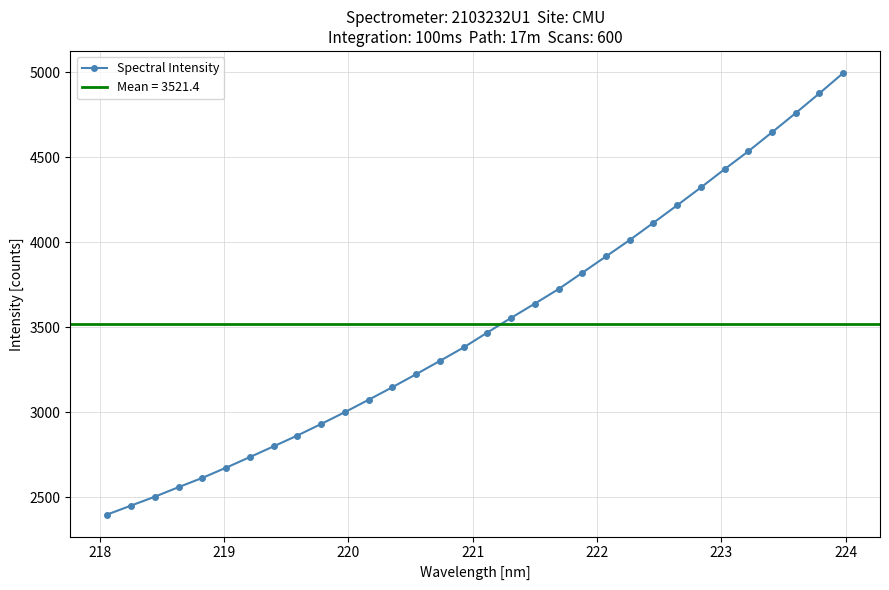

What is the value of the Spectral Intensity point at the 8th from the left?

2798.6